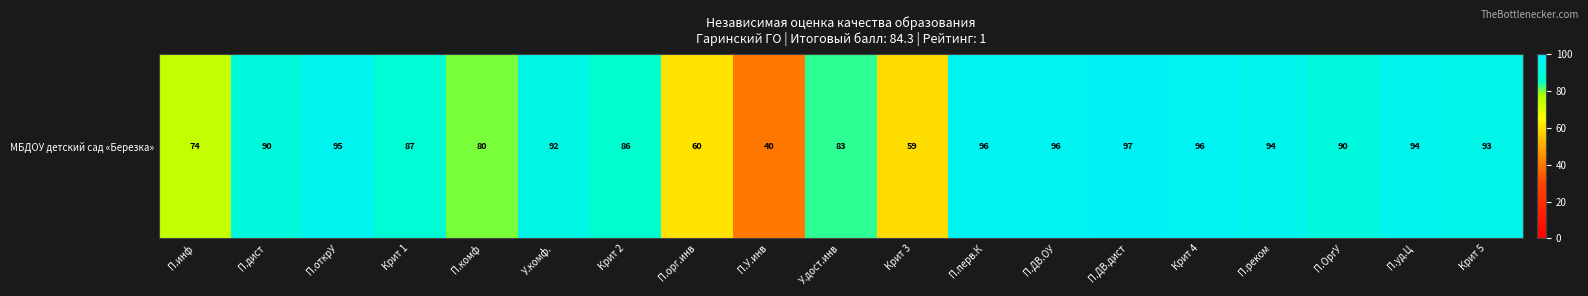

Read the value at П.уд.Ц.

94.0